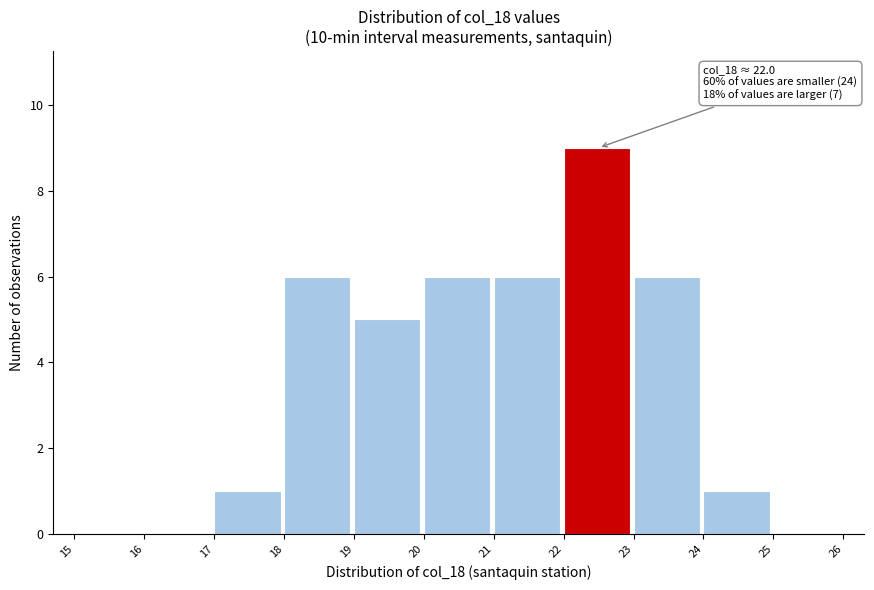

Over which range of the x-axis is the bar tallest?

22 to 23